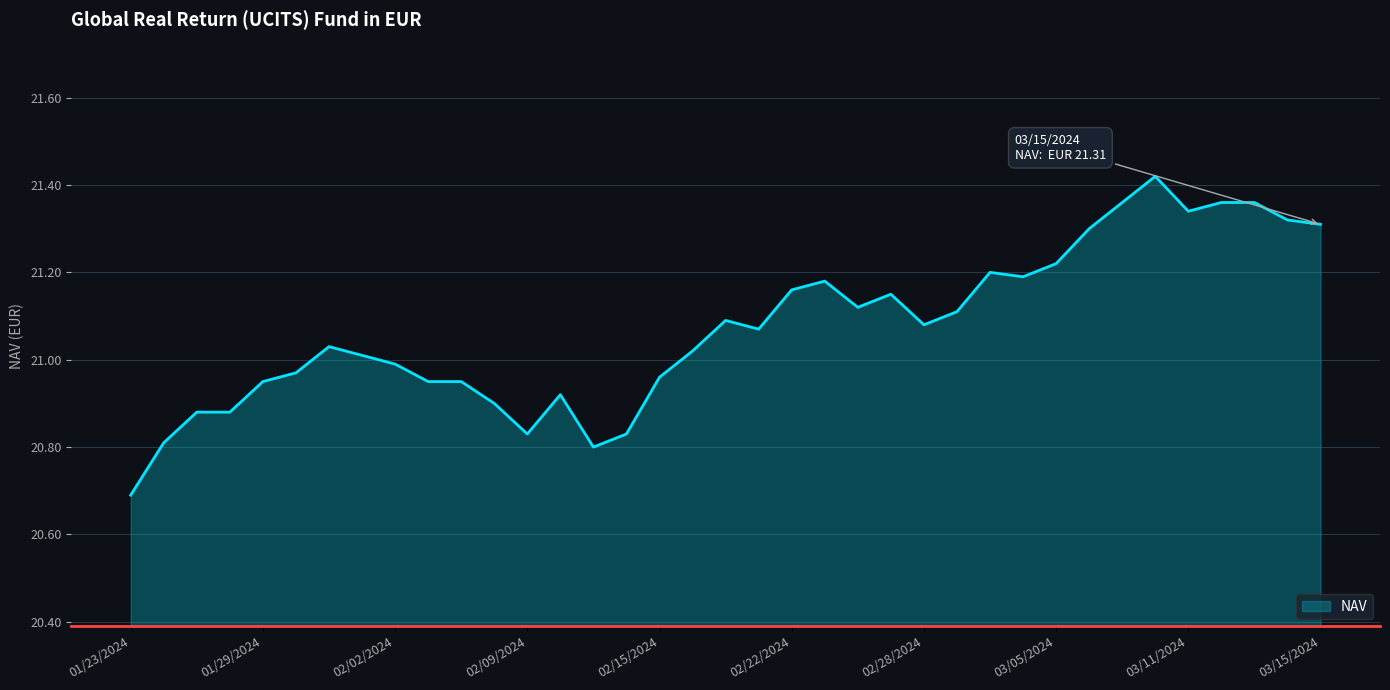

What is the difference between the maximum and minimum values?

0.7